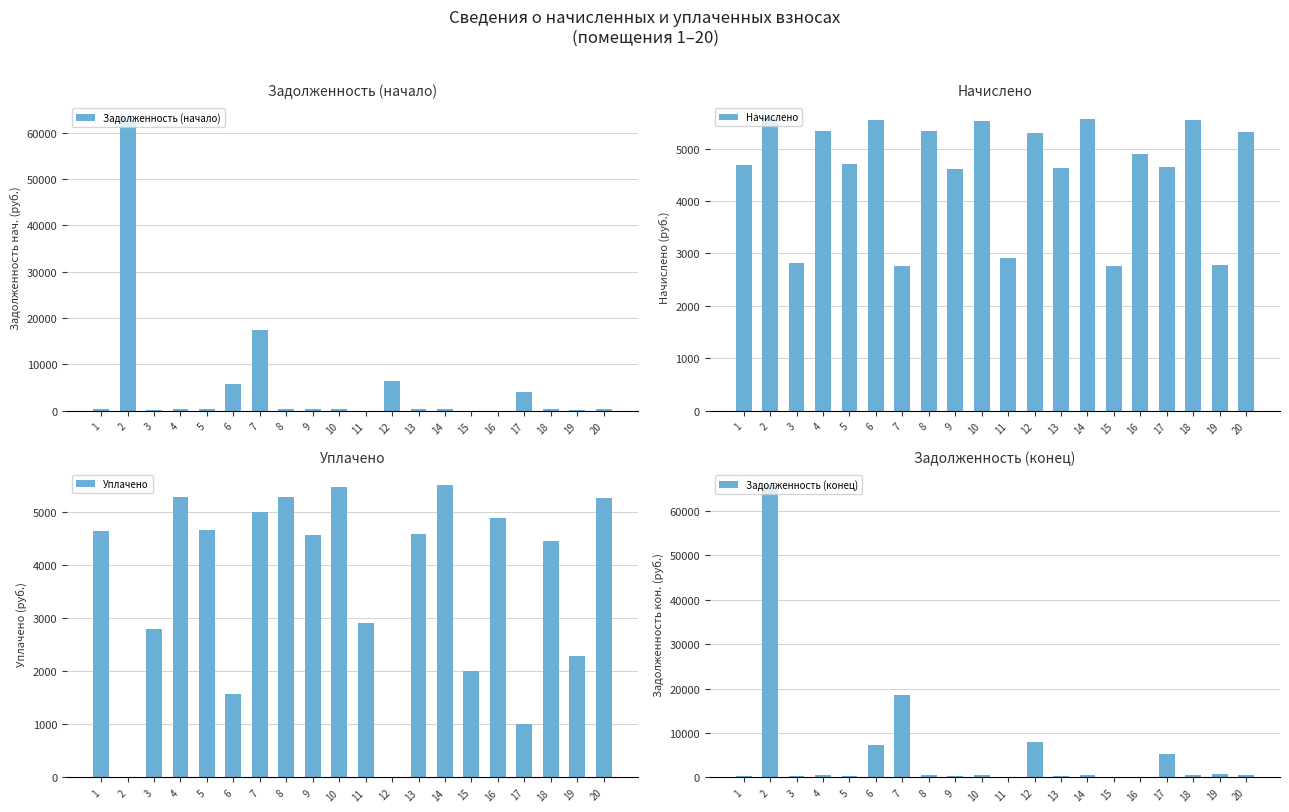

The value of Задолженность (конец) at 15 is 20631.8. True or false?

False